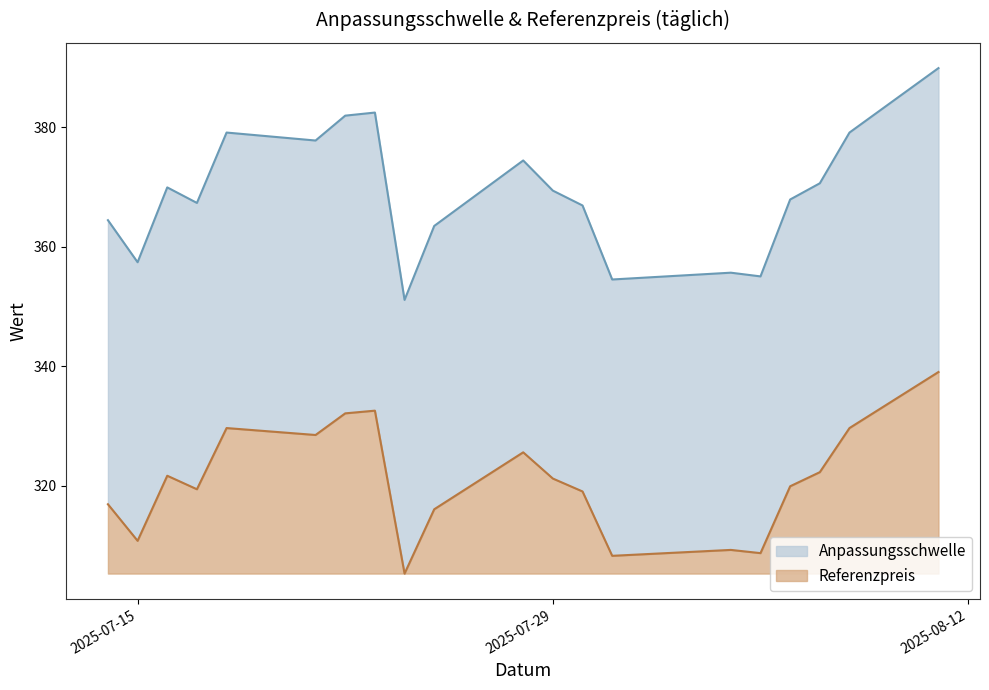

What is the difference between the maximum and minimum values in the Referenzpreis series?

33.7